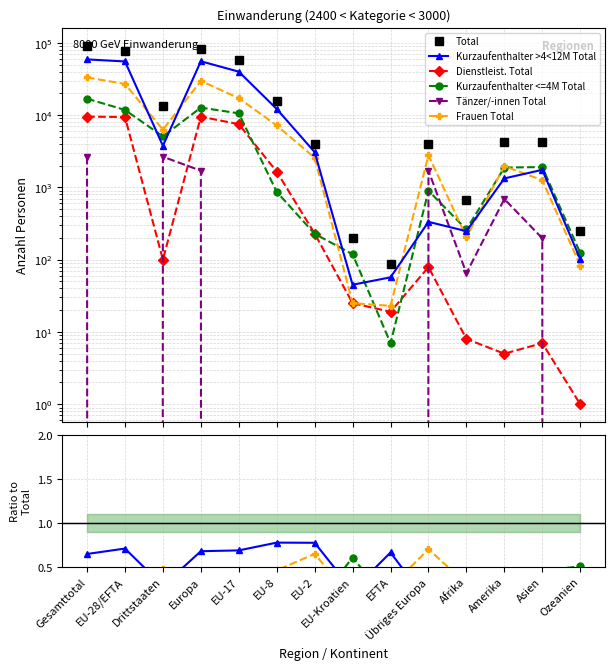

Is this an area chart (filled region under the line)?

No